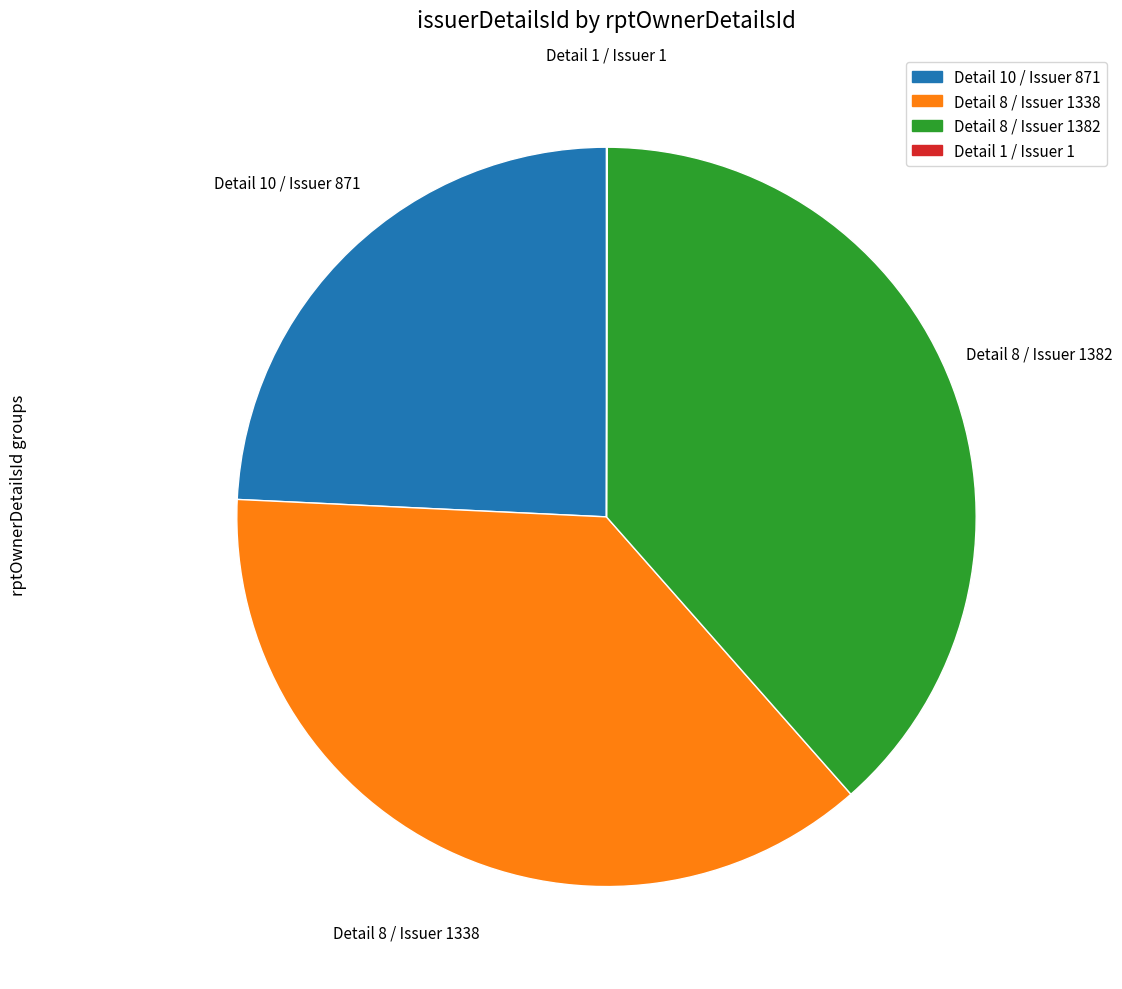

Is there any slice that represents more than half of the pie?

No